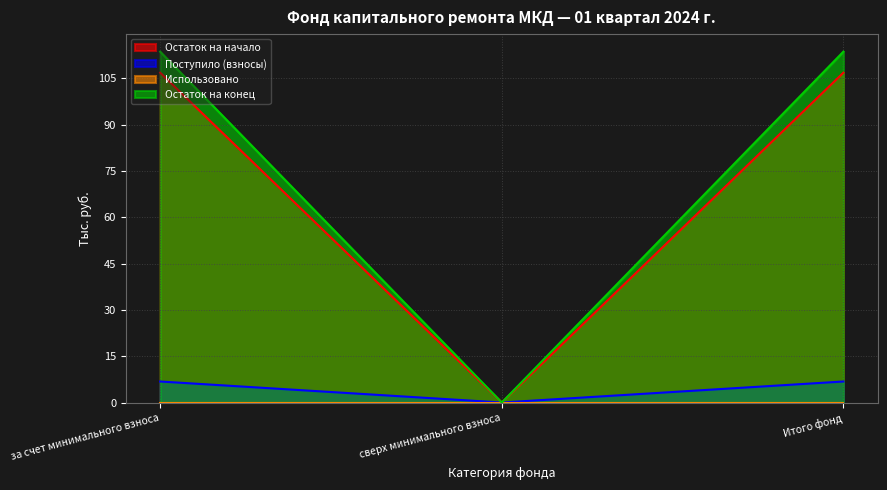

Where is Остаток на конец nearest to the value 53?

сверх минимального взноса